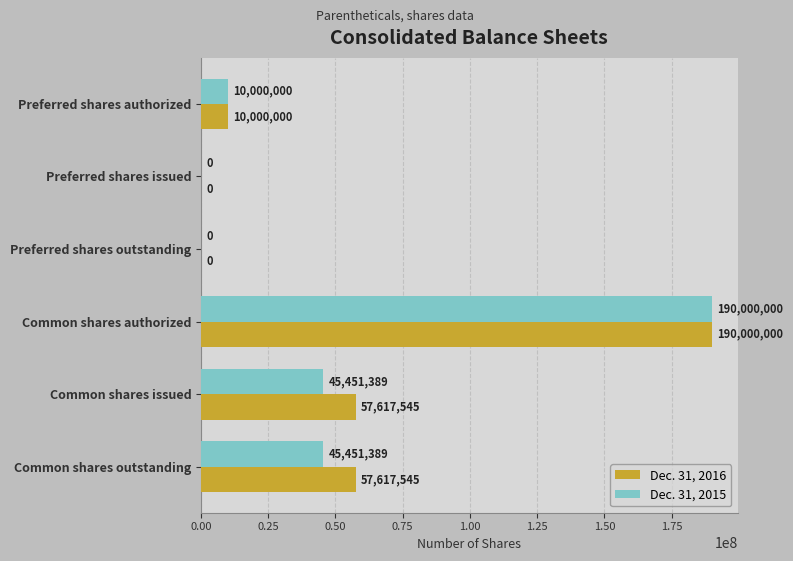

Is the value of Dec. 31, 2016 at Common shares issued greater than the value of Dec. 31, 2015 at Common shares authorized?

No